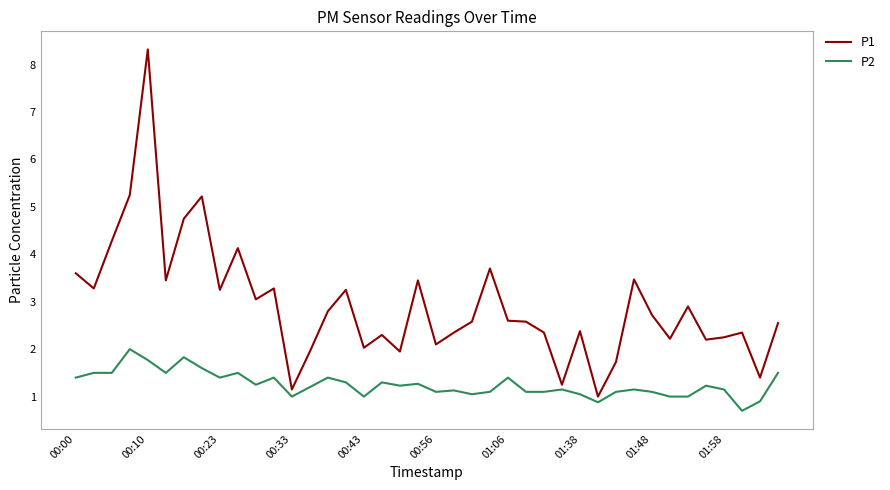

Count the number of data series in this chart.

2